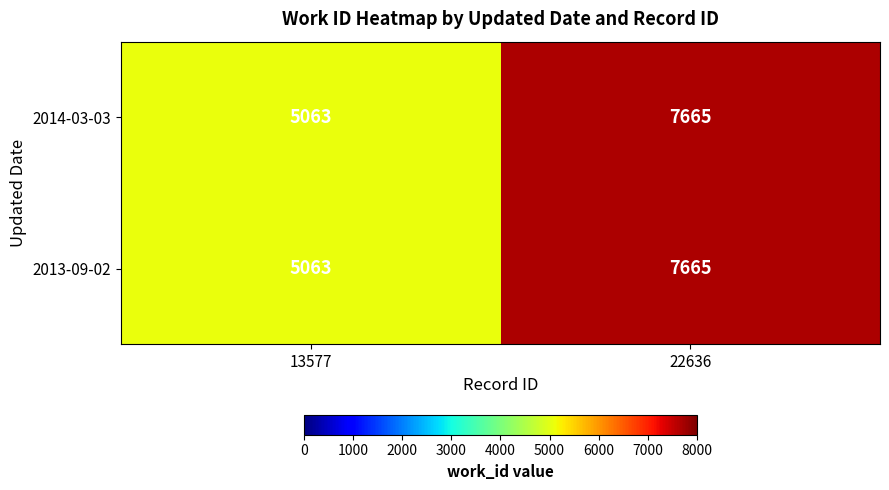

The value of 2013-09-02 at 22636 is 7665. True or false?

True